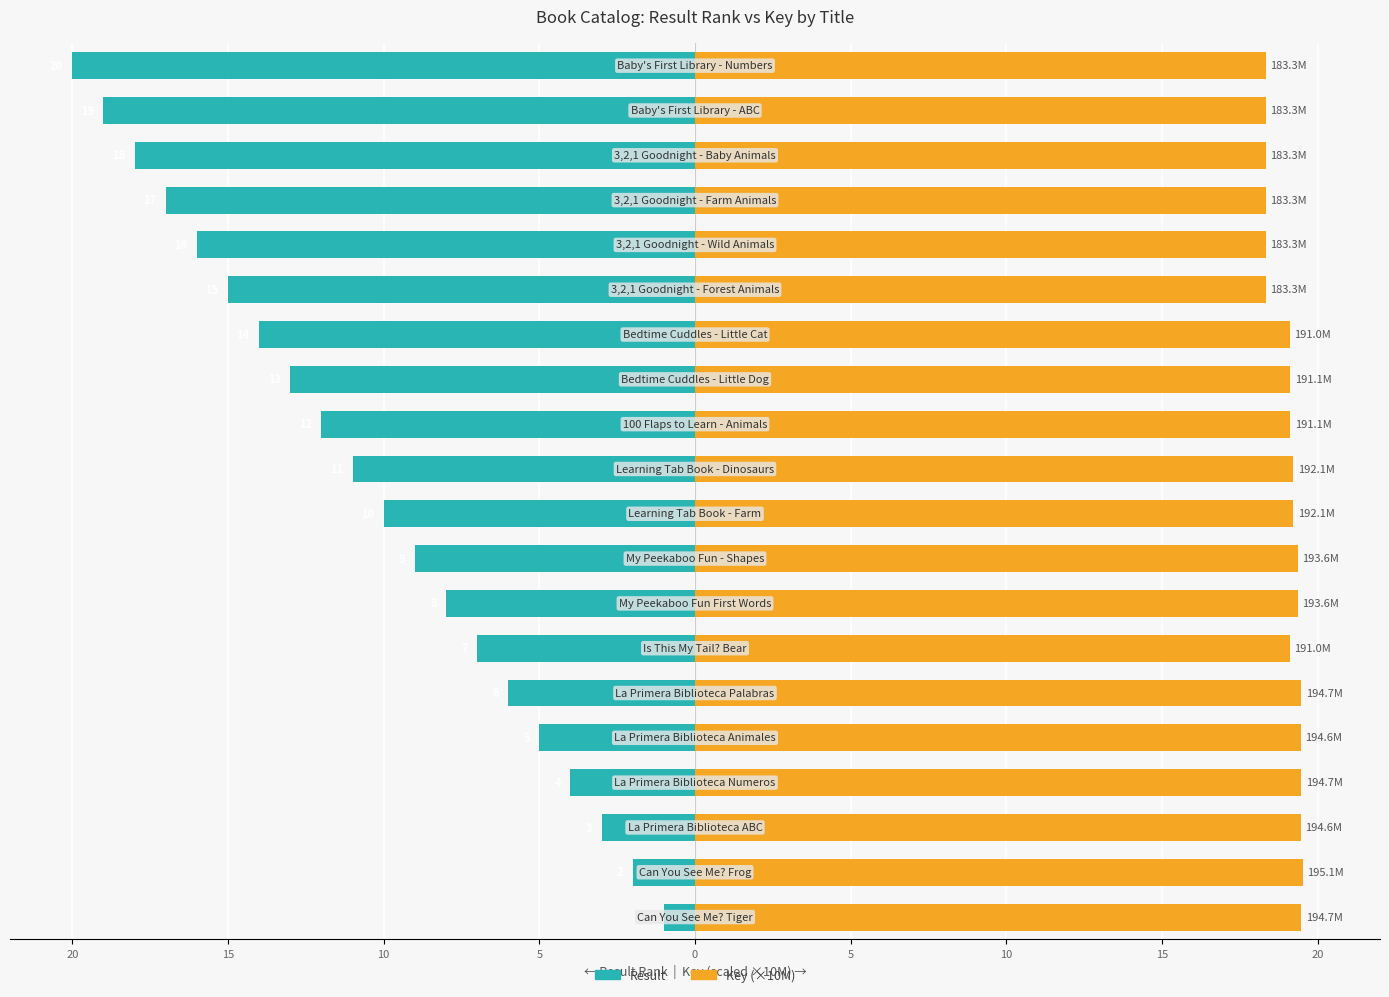

What is the difference between the maximum and minimum values in the Result series?

19.0